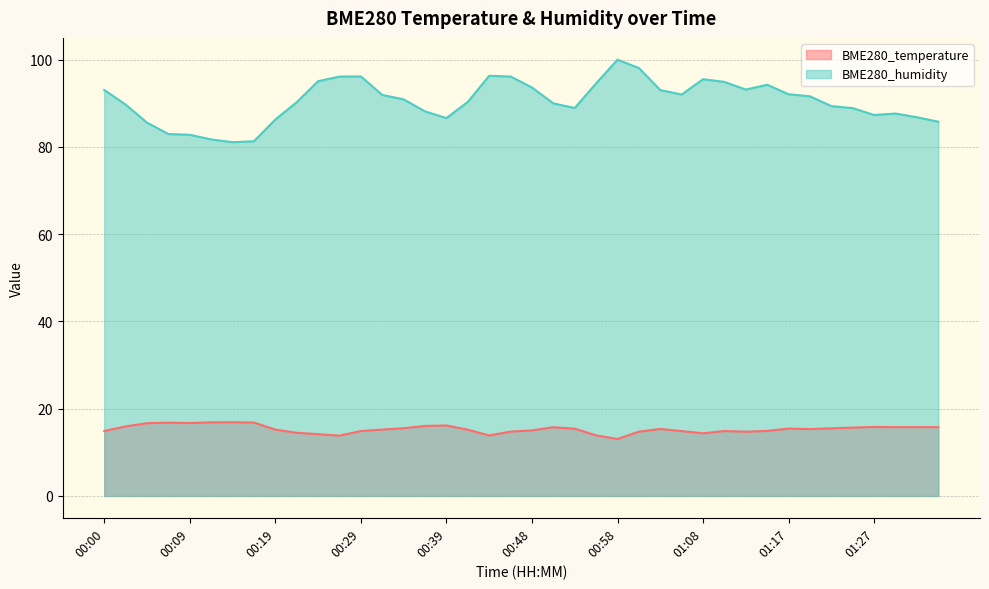

What is the label of the 31st point from the left?

01:13